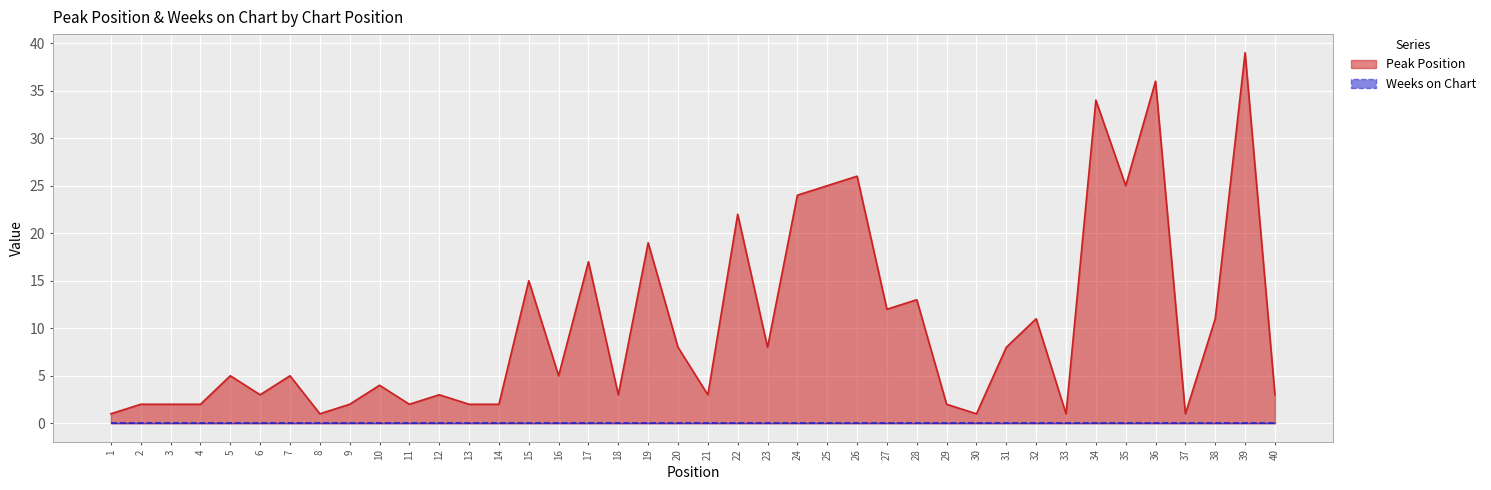

At which category is the sum across all series the highest?

39